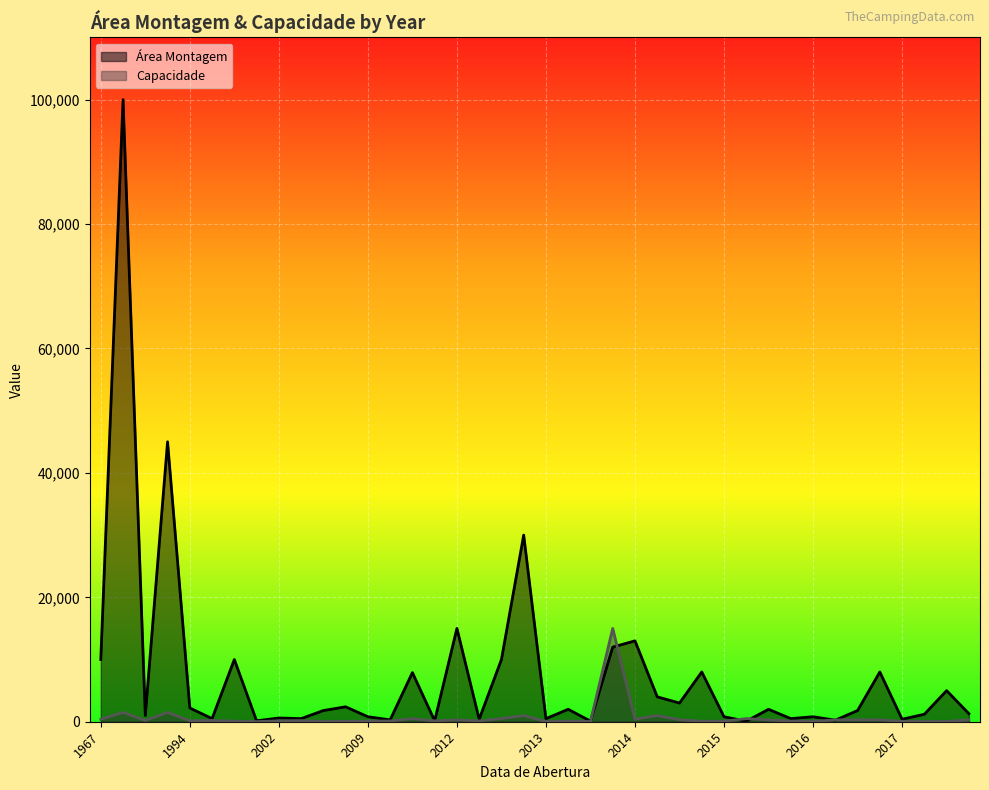

Reading left to right, transcribe all the data shown in this chart.

Área Montagem: 1990=1000	1999=10000	2016=2000	2016=500	2002=600	2016=800	1996=500	2009=800	2007=2400	2016=250	2009=300	1993=45000	2000=150	2015=8000	2010=150	2003=1800	2017=1800	1967=10000	1994=2214	2017=8000	2017=400	2014=12000	2015=800	2014=13000	2014=4000	2013=500	2014=3000	2012=15000	2012=400	2013=2000	2009=7900	2012=10000	2002=500	1977=100000	2015=90	2017=1200	2017=5000	2013=100	2012=30000	2018=1300
Capacidade: 1990=200	1999=100	2016=300	2016=100	2002=140	2016=50	1996=200	2009=100	2007=70	2016=300	2009=120	1993=1500	2000=15	2015=80	2010=136	2003=40	2017=300	1967=400	1994=150	2017=300	2017=70	2014=15000	2015=80	2014=400	2014=1000	2013=30	2014=326	2012=300	2012=130	2013=100	2009=500	2012=500	2002=180	1977=1500	2015=500	2017=40	2017=50	2013=30	2012=1000	2018=300